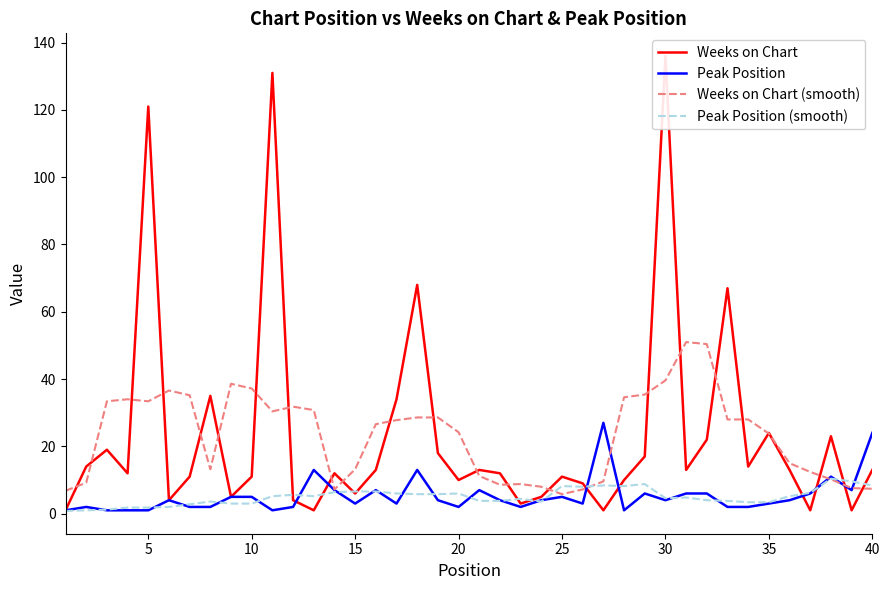

True or false: Weeks on Chart (smooth) has a value of 39.6 at 30.

True